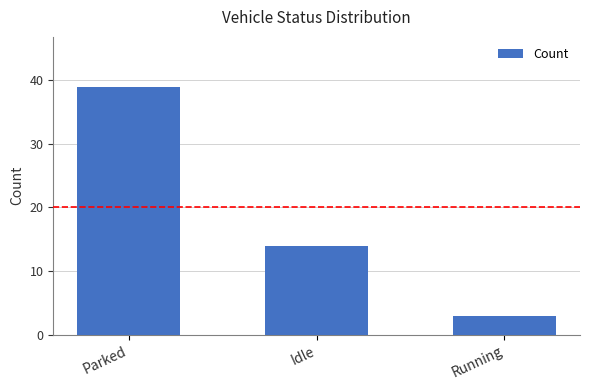

How many bars are there in total?

3